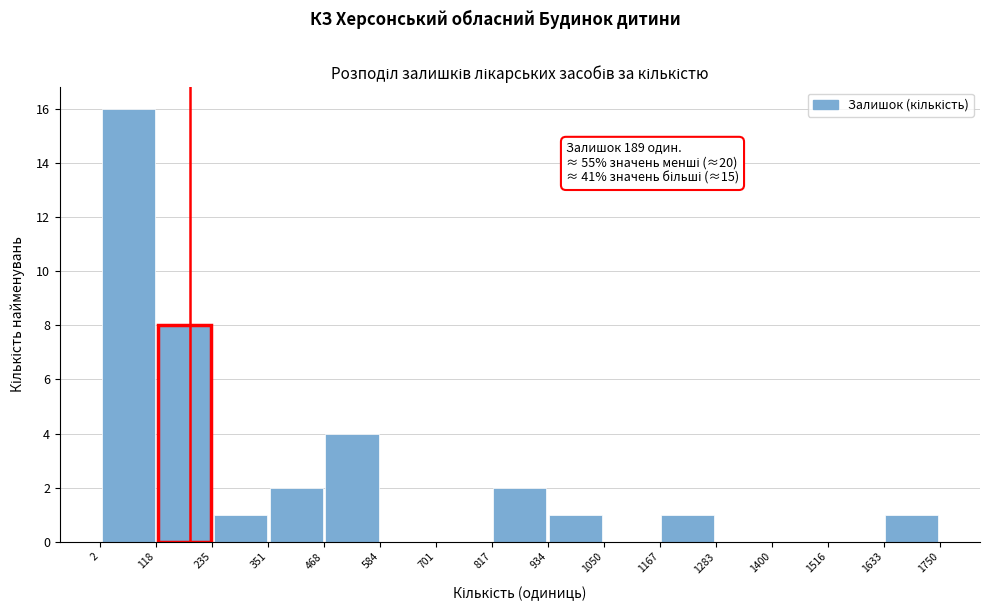

Over which range of the x-axis is the bar tallest?

2 to 118